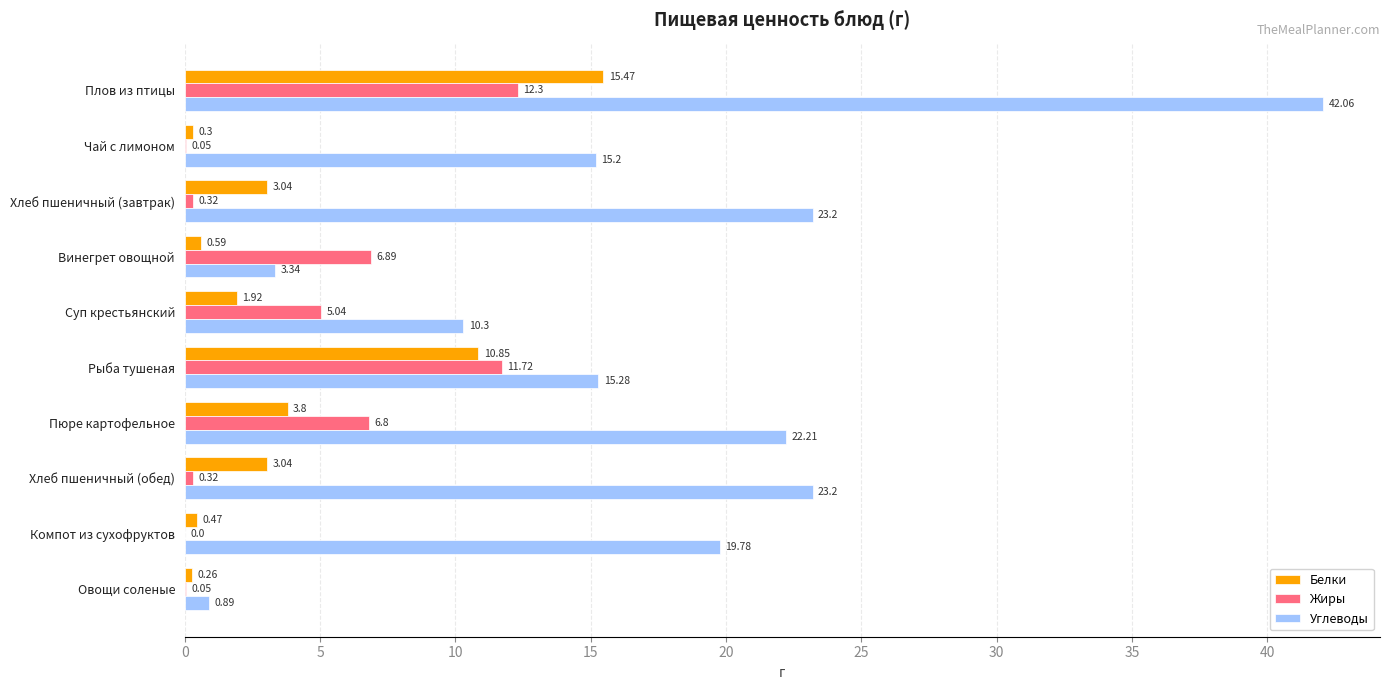

At which label does Белки reach its peak?

Плов из птицы